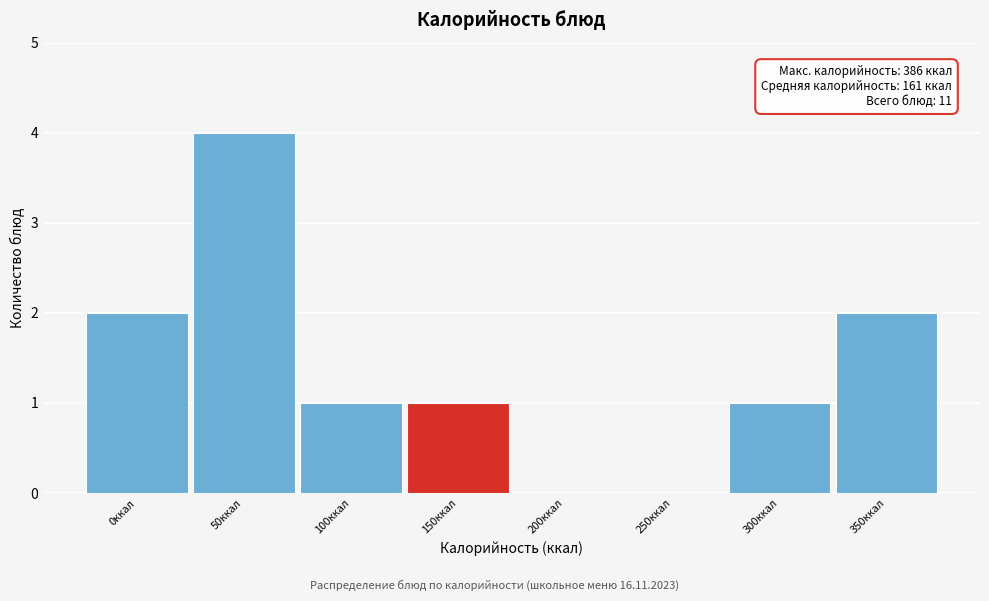

Reading right to left, what are all the values shown in this chart?

350ккал=2	300ккал=1	250ккал=0	200ккал=0	150ккал=1	100ккал=1	50ккал=4	0ккал=2